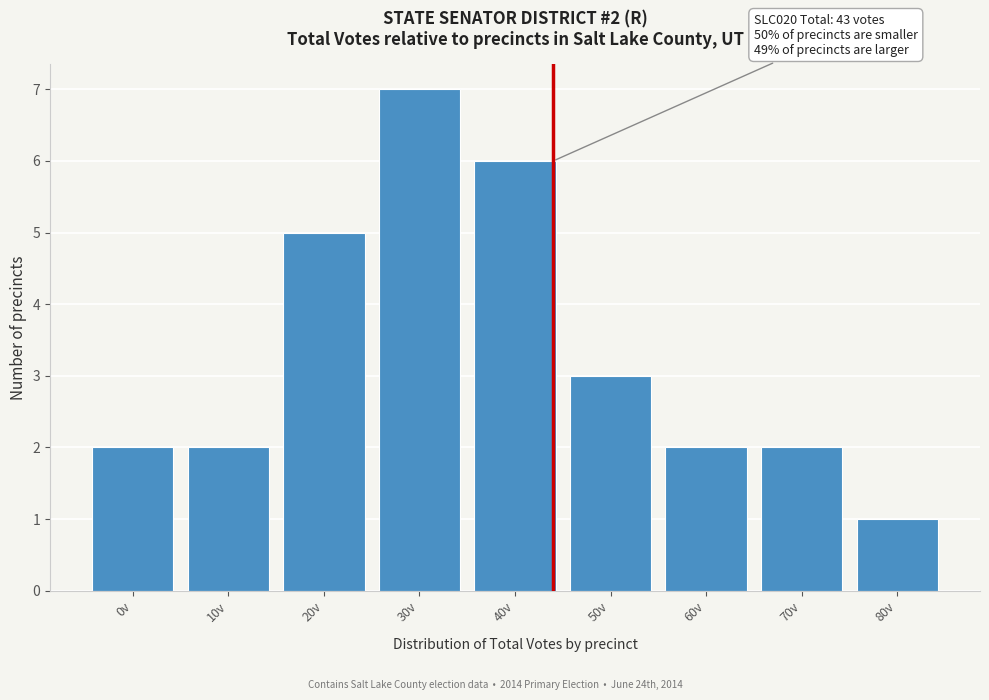

Reading left to right, transcribe all the data shown in this chart.

0v=2	10v=2	20v=5	30v=7	40v=6	50v=3	60v=2	70v=2	80v=1